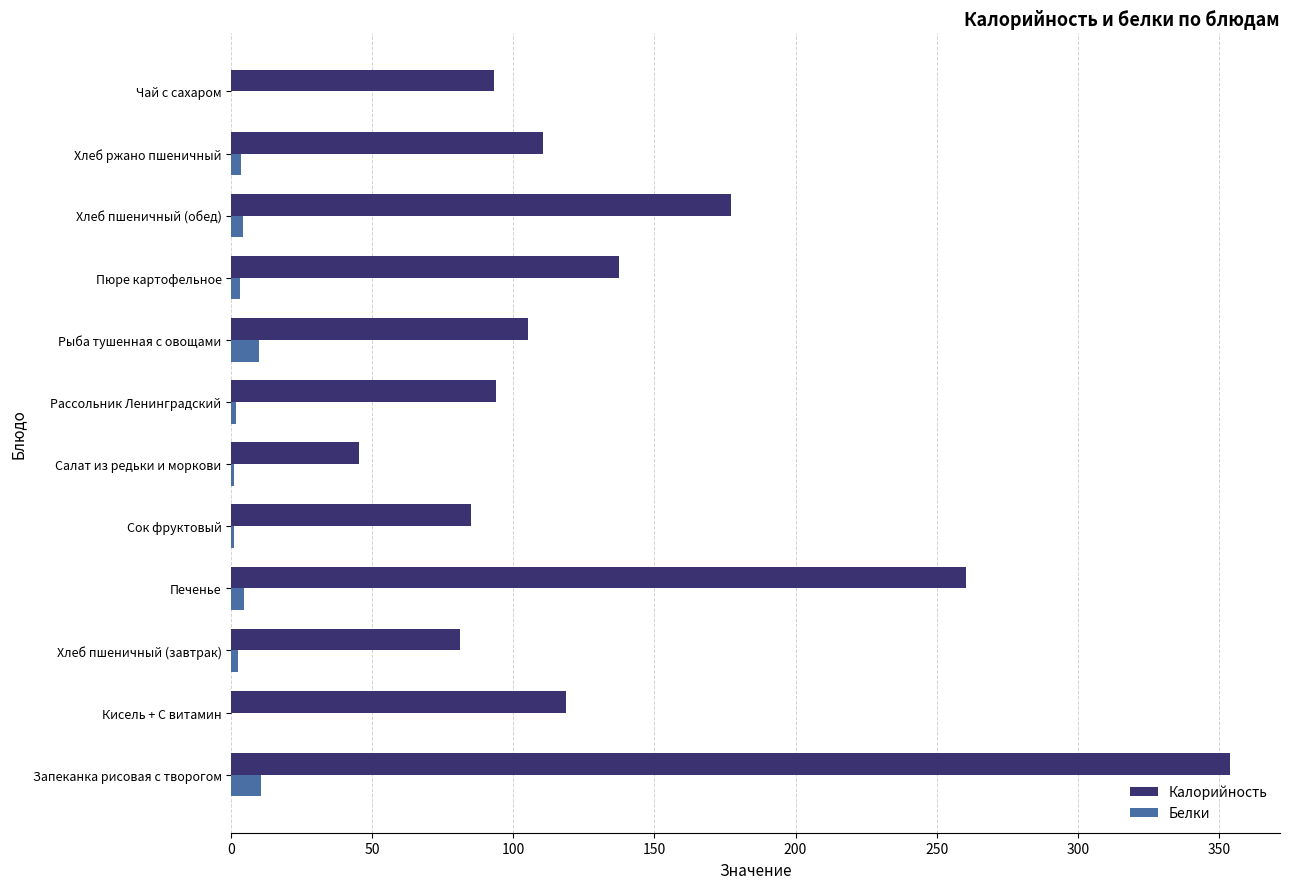

The Калорийность series shows 148.8 at Рассольник Ленинградский. True or false?

False